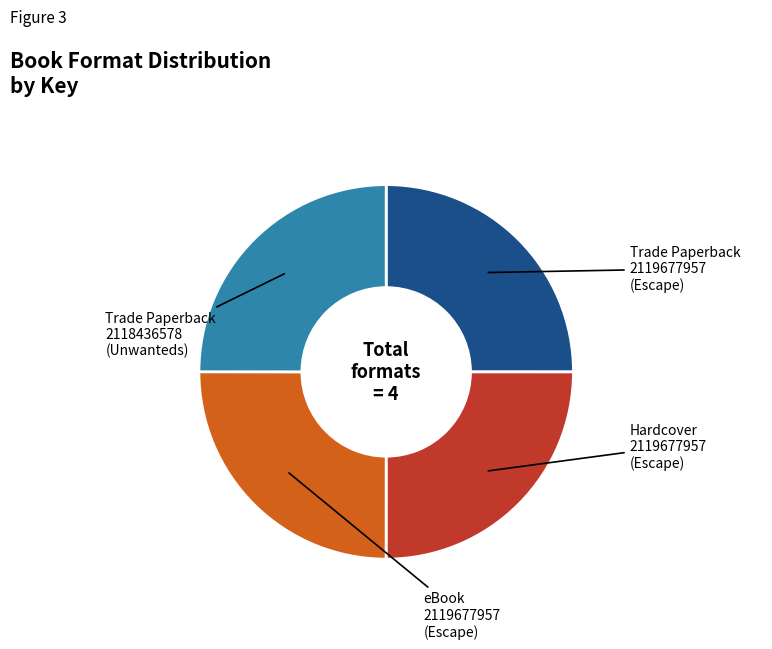

How many segments does this pie chart have?

4